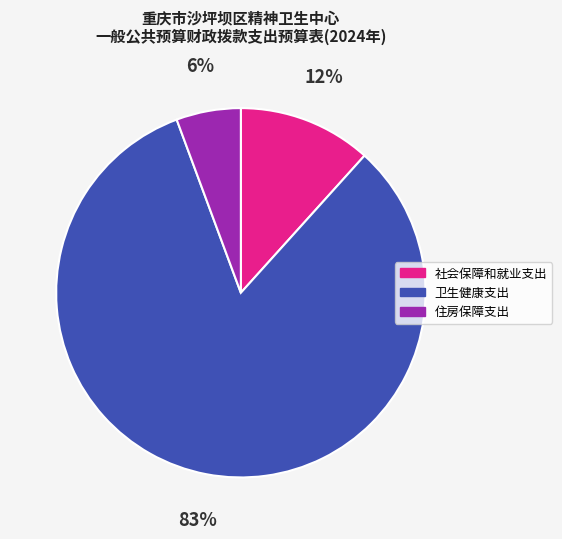

What is the smallest slice in the pie chart?

住房保障支出